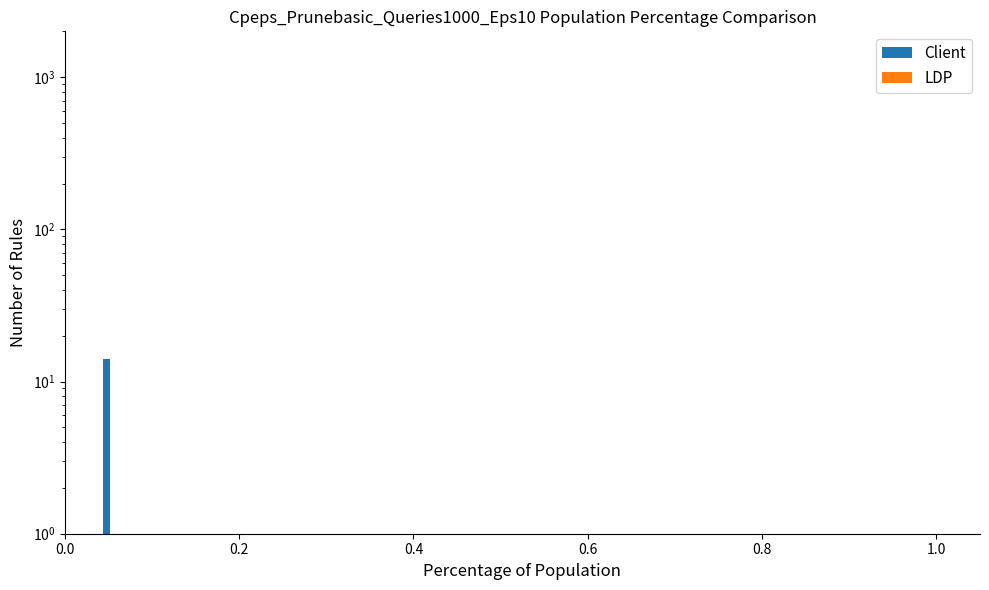

At 0.0, list the series in order from largest to smallest.

Client, LDP